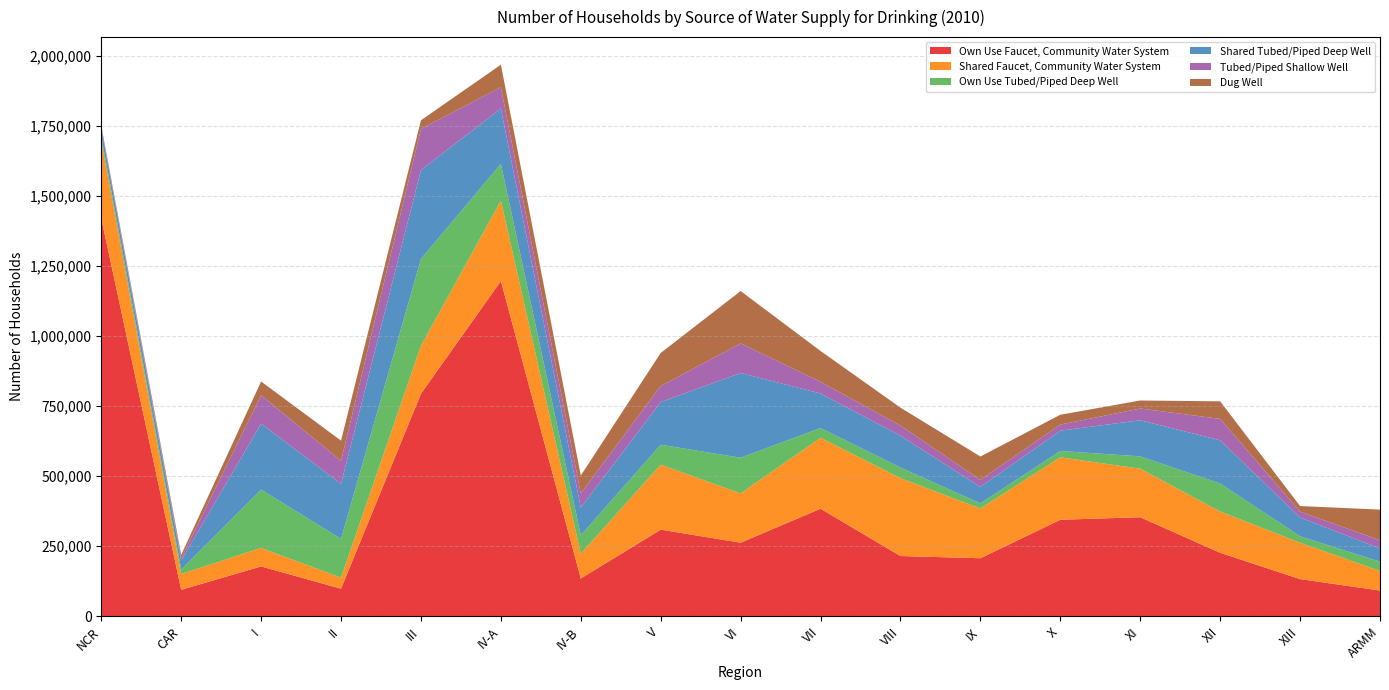

Reading left to right, list all the values displayed in this chart.

Own Use Faucet, Community Water System: NCR=1420939	CAR=94451	I=177965	II=98353	III=794652	IV-A=1197295	IV-B=134934	V=309246	VI=262744	VII=384041	VIII=215019	IX=207237	X=344656	XI=353592	XII=226654	XIII=132590	ARMM=91844
Shared Faucet, Community Water System: NCR=276574	CAR=56279	I=66125	II=39442	III=171471	IV-A=286977	IV-B=88529	V=232144	VI=176065	VII=253403	VIII=278197	IX=177704	X=223001	XI=173469	XII=147616	XIII=129930	ARMM=69876
Own Use Tubed/Piped Deep Well: NCR=16776	CAR=16111	I=208377	II=138485	III=310010	IV-A=131437	IV-B=65798	V=71163	VI=127398	VII=34845	VIII=37946	IX=18156	X=22667	XI=44004	XII=99816	XIII=23177	ARMM=33373
Shared Tubed/Piped Deep Well: NCR=27768	CAR=31956	I=235608	II=196607	III=317489	IV-A=197553	IV-B=98945	V=152189	VI=302628	VII=123221	VIII=113628	IX=58823	X=72326	XI=129010	XII=154336	XIII=67181	ARMM=47010
Tubed/Piped Shallow Well: NCR=7059	CAR=8730	I=101388	II=82123	III=146993	IV-A=76303	IV-B=50778	V=57631	VI=105739	VII=41864	VIII=36147	IX=25129	X=21863	XI=41854	XII=76530	XIII=20676	ARMM=29389
Dug Well: NCR=3869	CAR=11800	I=49008	II=72124	III=30641	IV-A=80417	IV-B=63571	V=118090	VI=186904	VII=110143	VIII=64017	IX=83445	X=35189	XI=28688	XII=62650	XIII=20038	ARMM=109395